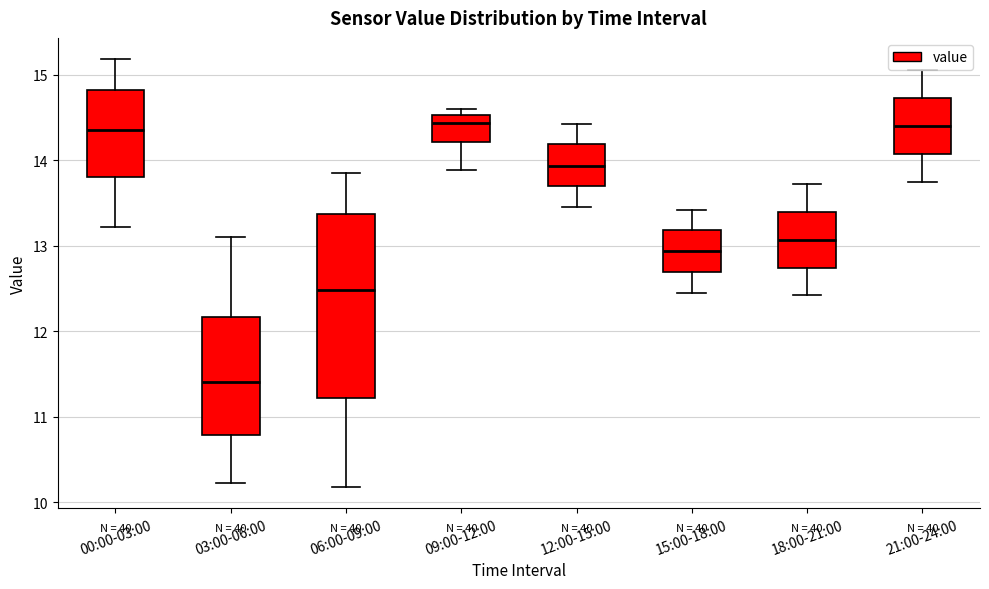

Reading left to right, transcribe this box plot: for each box, give where its median line is, the range the box spans, and where its two whiskers end, as read against the y-axis. The values are not printed on the chart, so give them approximately, as read against the axis.

00:00-03:00: median 14.4, box 13.8 to 14.8, whiskers 13.2 to 15.2
03:00-06:00: median 11.4, box 10.8 to 12.2, whiskers 10.2 to 13.1
06:00-09:00: median 12.5, box 11.2 to 13.4, whiskers 10.2 to 13.9
09:00-12:00: median 14.4, box 14.2 to 14.5, whiskers 13.9 to 14.6
12:00-15:00: median 13.9, box 13.7 to 14.2, whiskers 13.5 to 14.4
15:00-18:00: median 12.9, box 12.7 to 13.2, whiskers 12.5 to 13.4
18:00-21:00: median 13.1, box 12.7 to 13.4, whiskers 12.4 to 13.7
21:00-24:00: median 14.4, box 14.1 to 14.7, whiskers 13.8 to 15.1